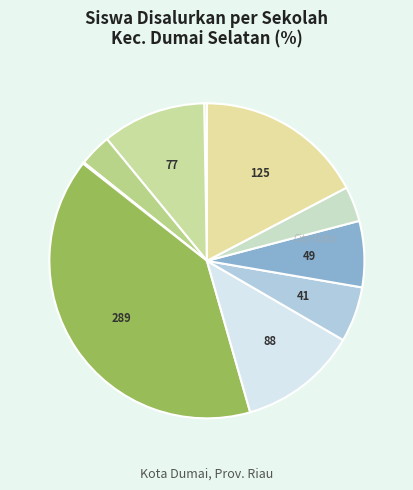

To the nearest percent, what is the average slice percentage?

10%